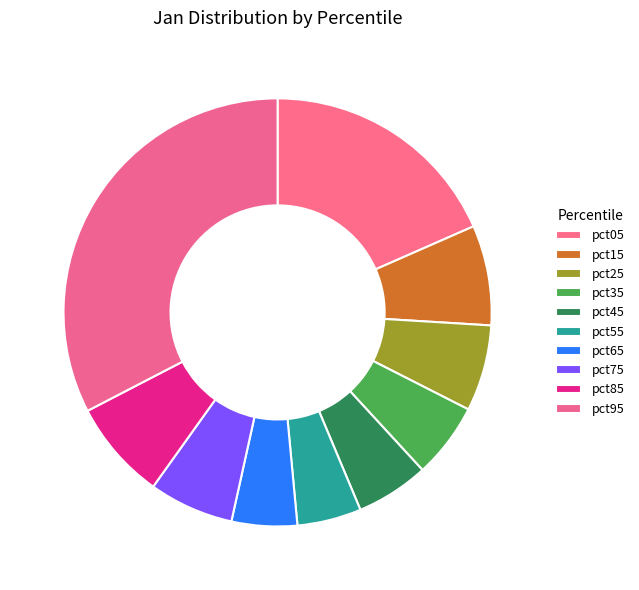

How many slices are in this pie chart?

10